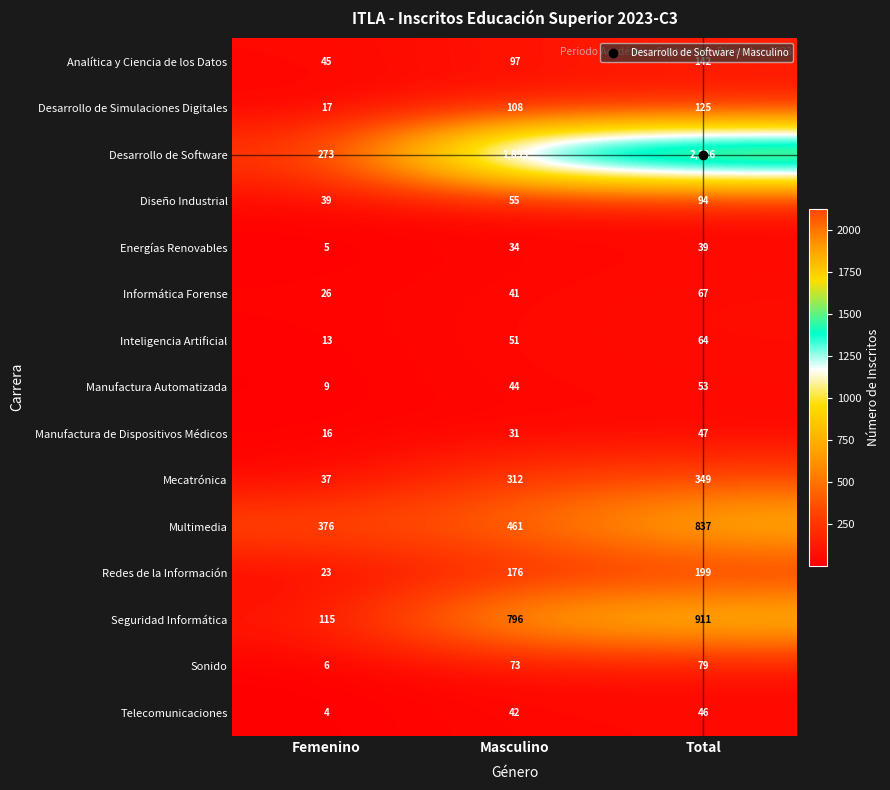

Is the value of Telecomunicaciones at Total greater than the value of Manufactura Automatizada at Total?

No